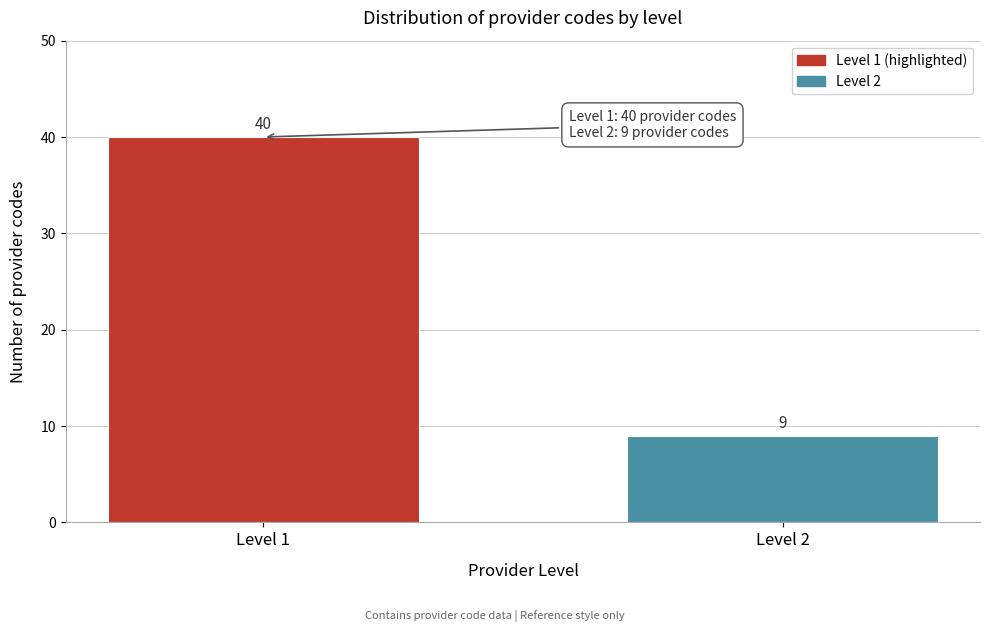

Reading left to right, transcribe all the data shown in this chart.

40	9